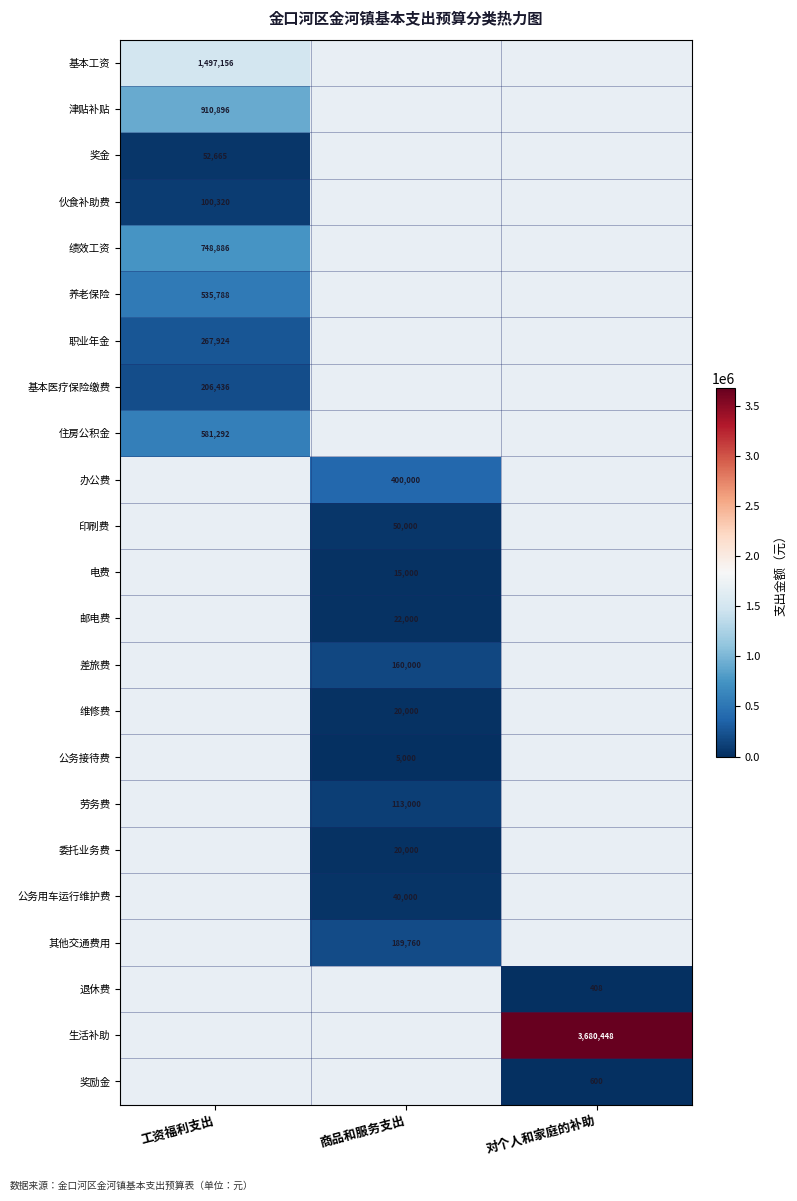

True or false: 职业年金 has a value of 267924 at 工资福利支出.

True